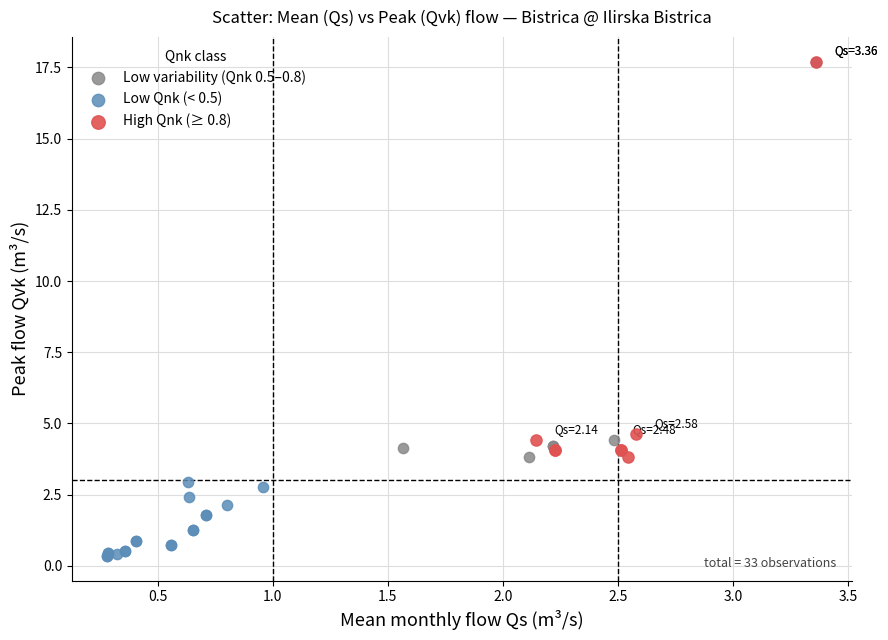

Which series has the widest spread of Y values?

Low Qnk (< 0.5)